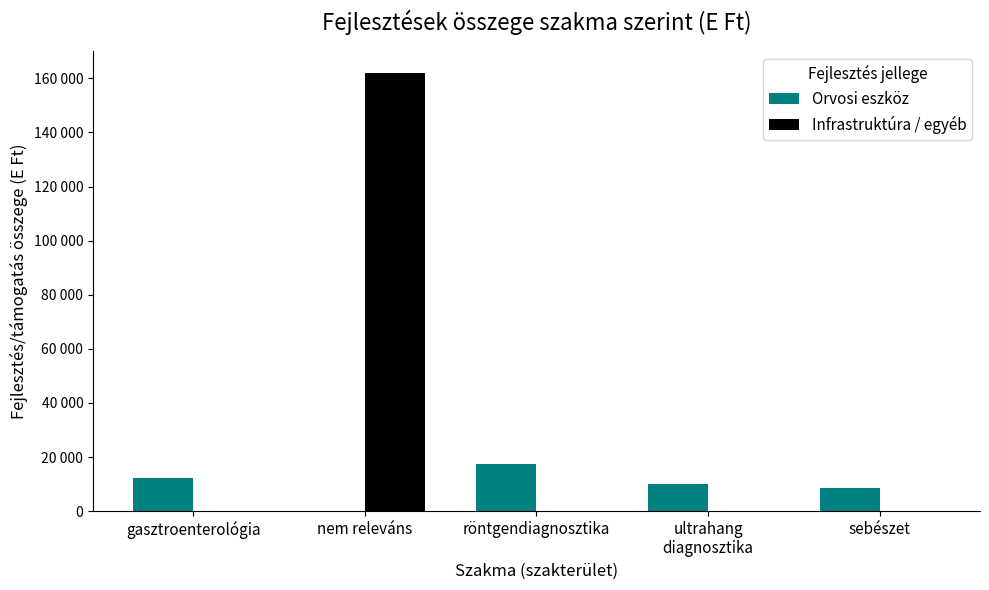

Are the bars grouped side by side (vs. stacked)?

Yes